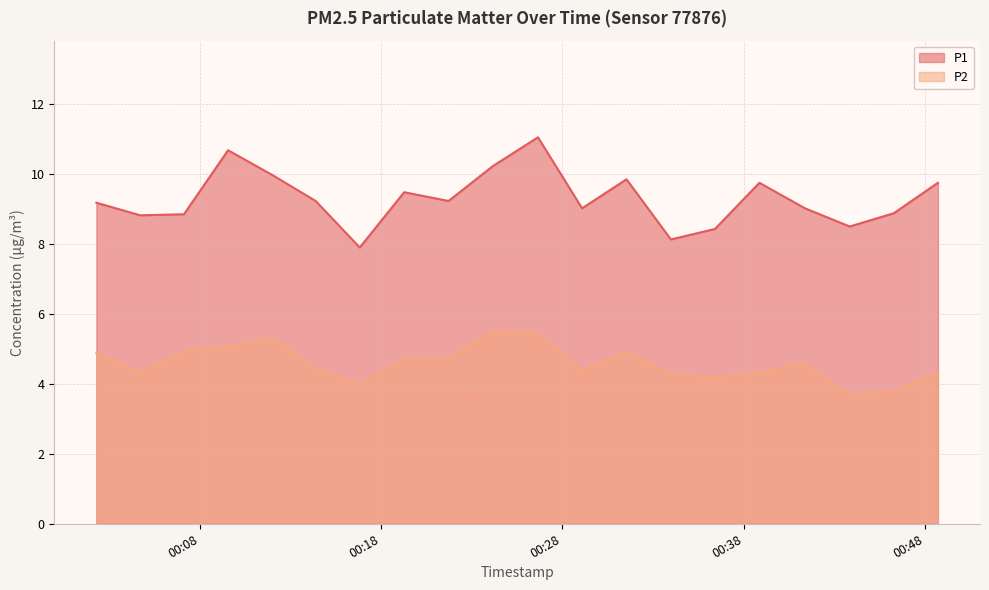

True or false: P2 and P1 cross at least once.

False